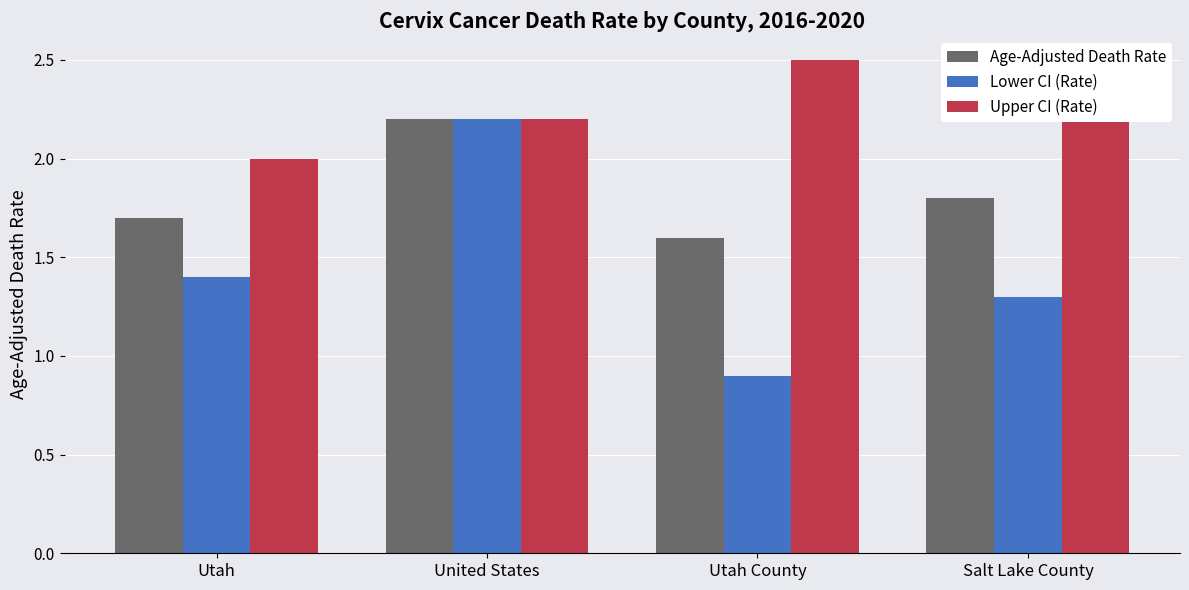

Which category has the lowest value across all series?

Utah County